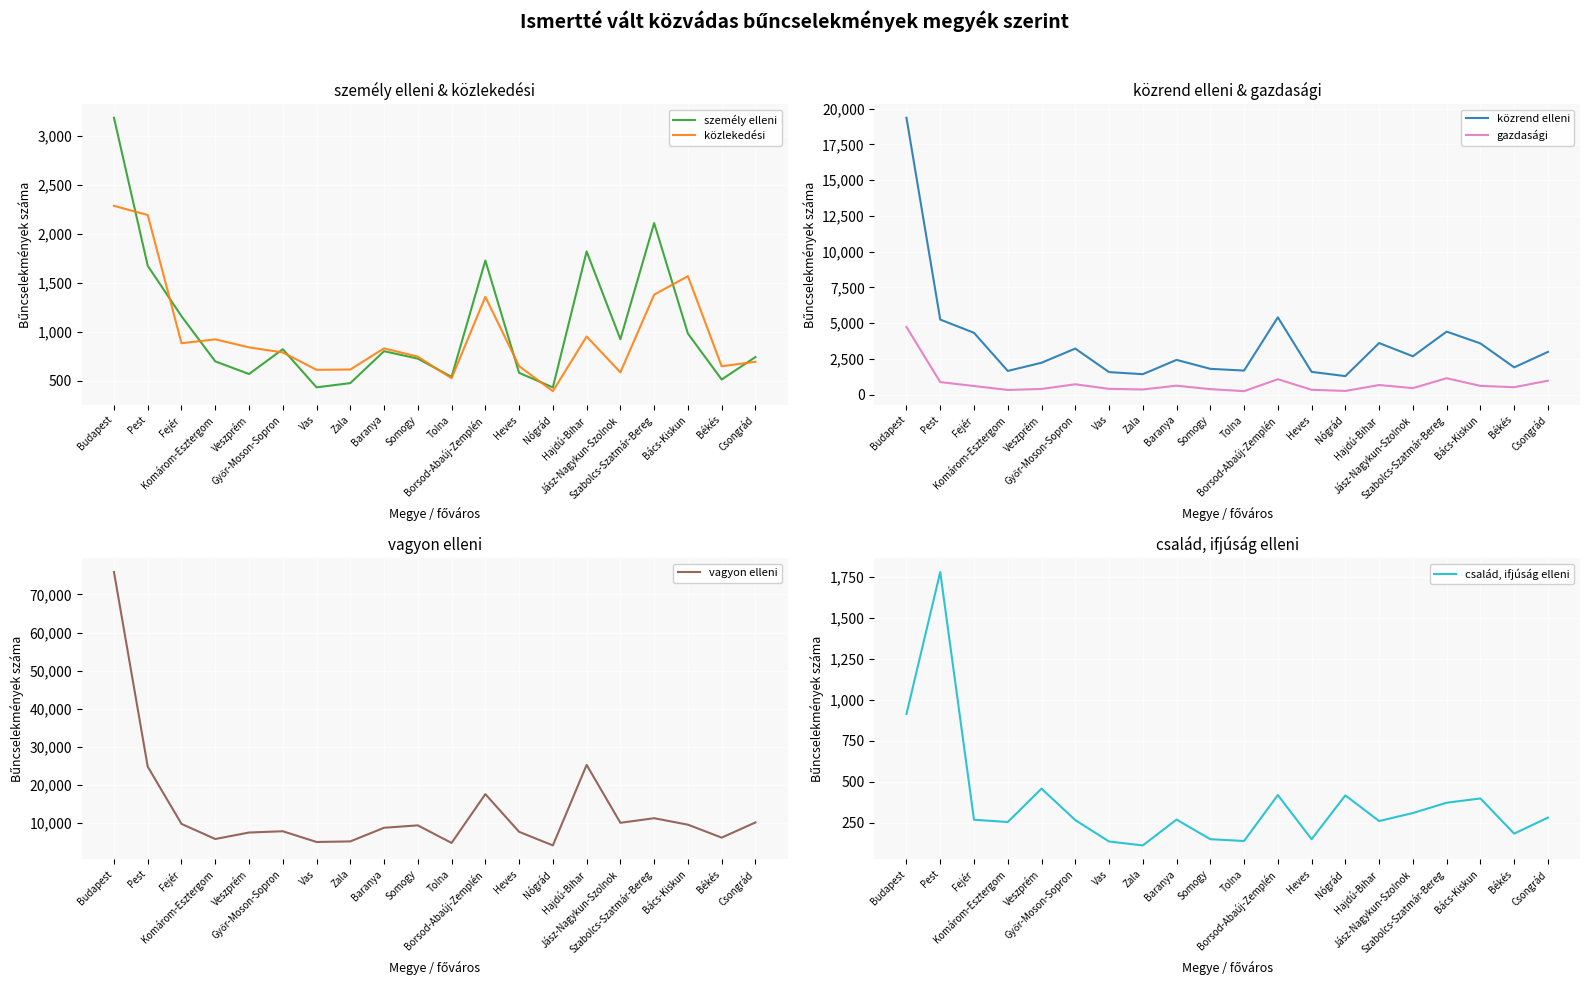

What is the spread (max minus min) of values at Jász-Nagykun-Szolnok?

9703